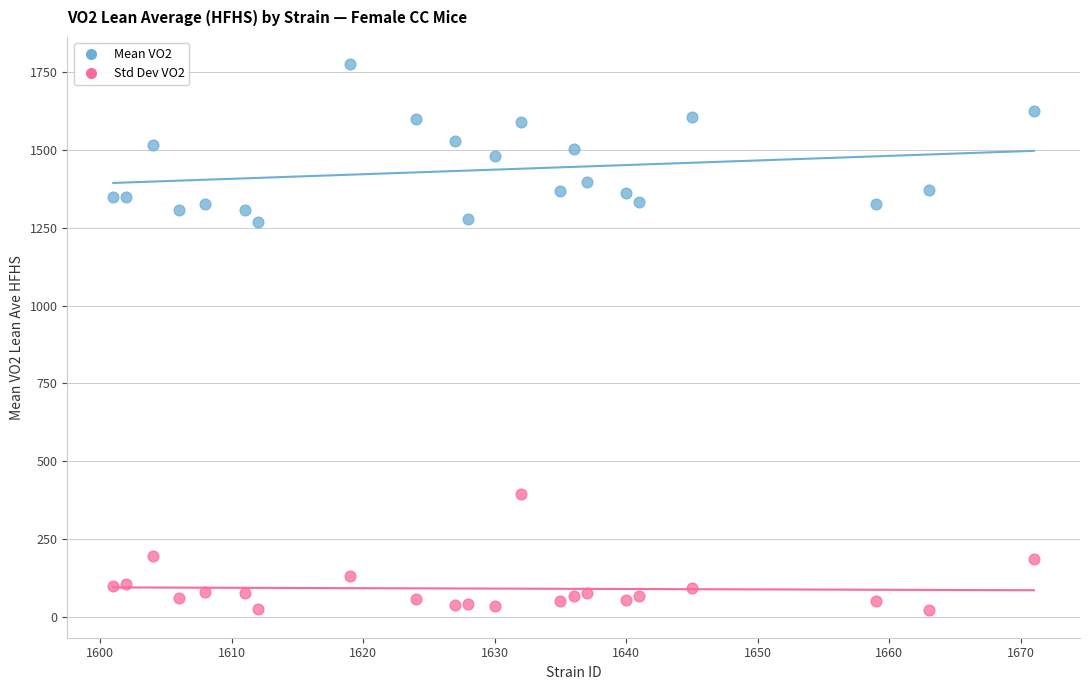

Which series has the largest Y range (max minus min)?

Mean VO2